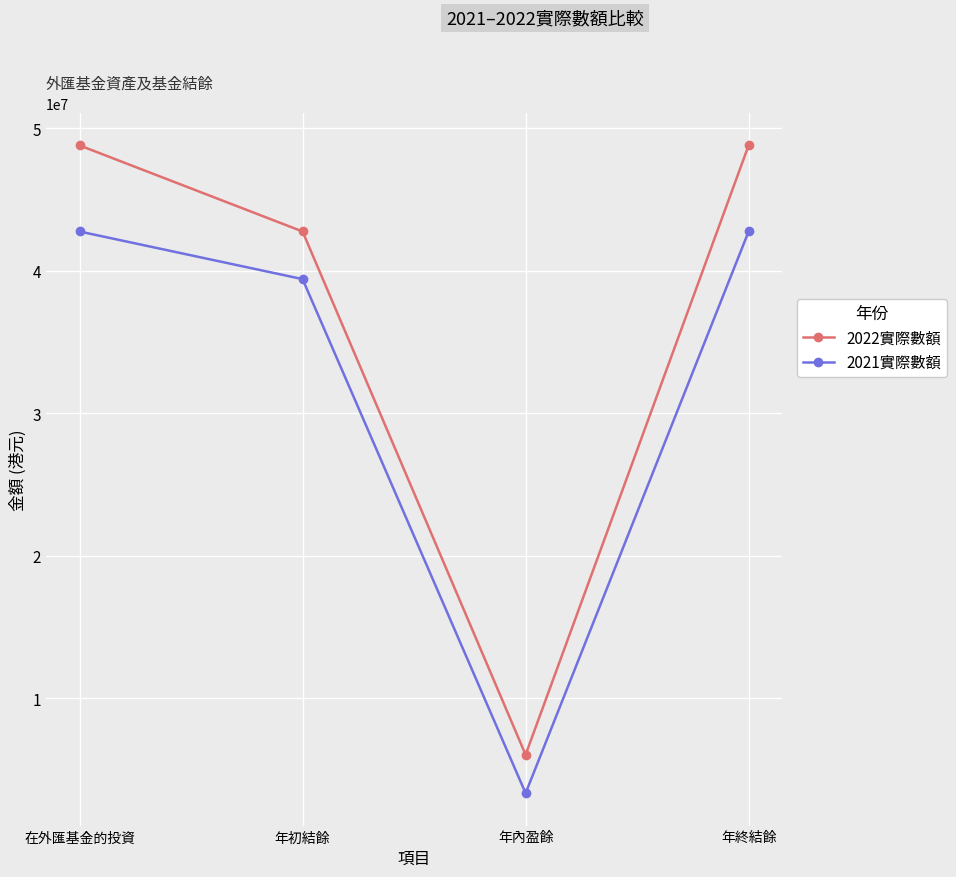

What is the label of the 1st point from the left?

在外匯基金的投資